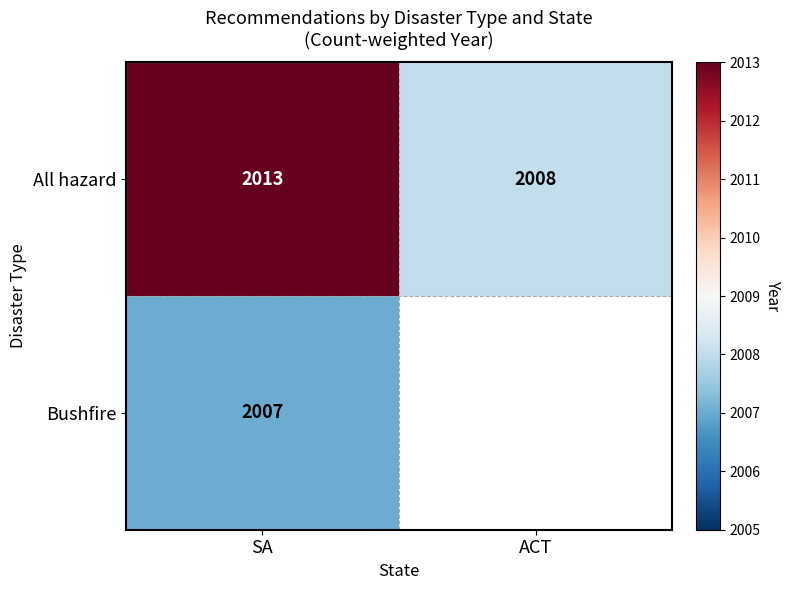

What is the spread (max minus min) of values at SA?

6